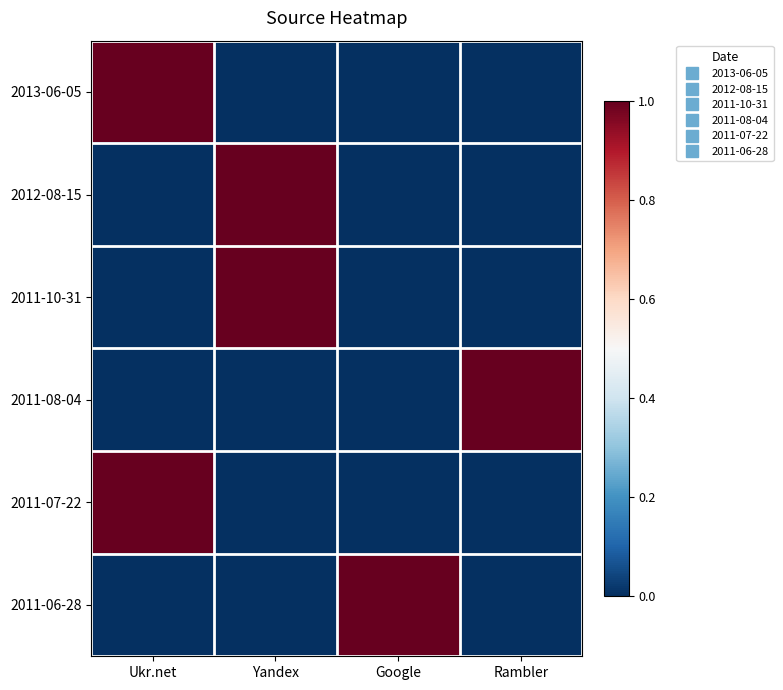

Count the number of categories in the chart.

4